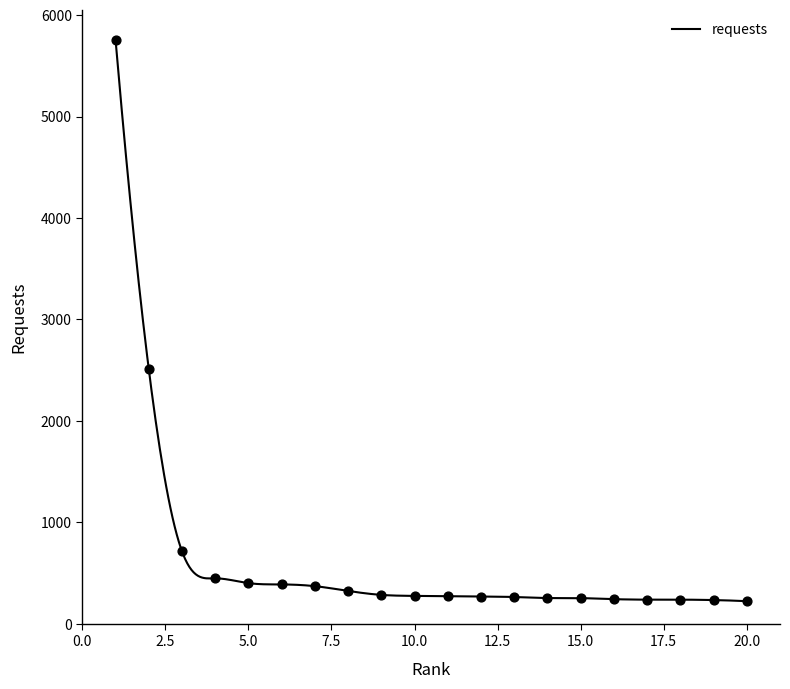

What is the ratio of the value at 18 to the value at 16?

1.0